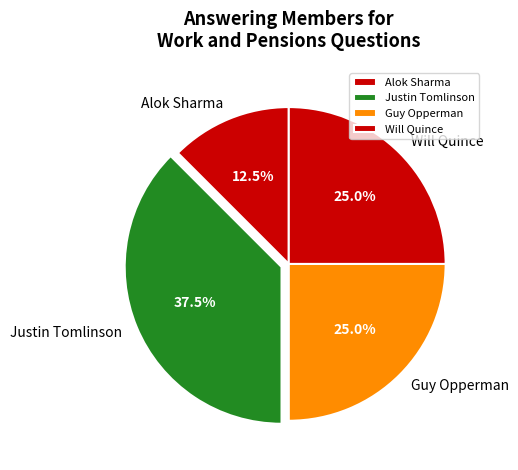

True or false: Guy Opperman accounts for 2% of the total.

False